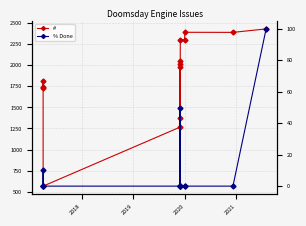

In #, how many points are higher than both neighbors (excluding endpoints)?

3